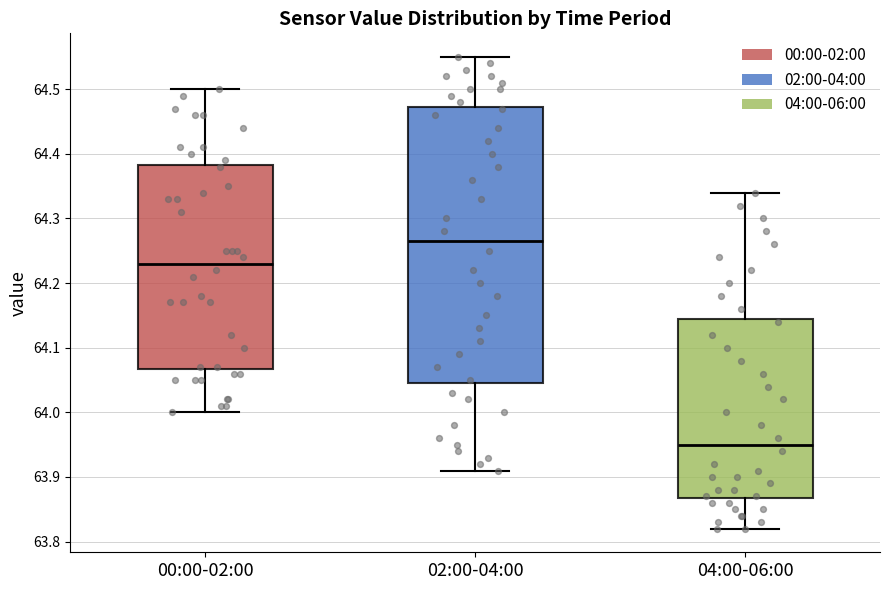

Comparing the boxes themselves (not the whiskers), which one is the tallest?

02:00-04:00